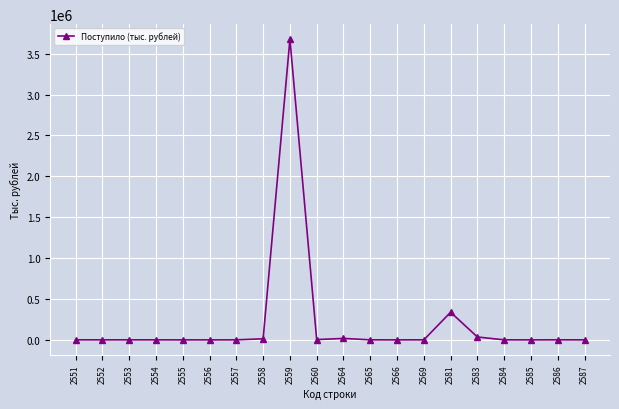

What is the value of the 5th point from the left?

78